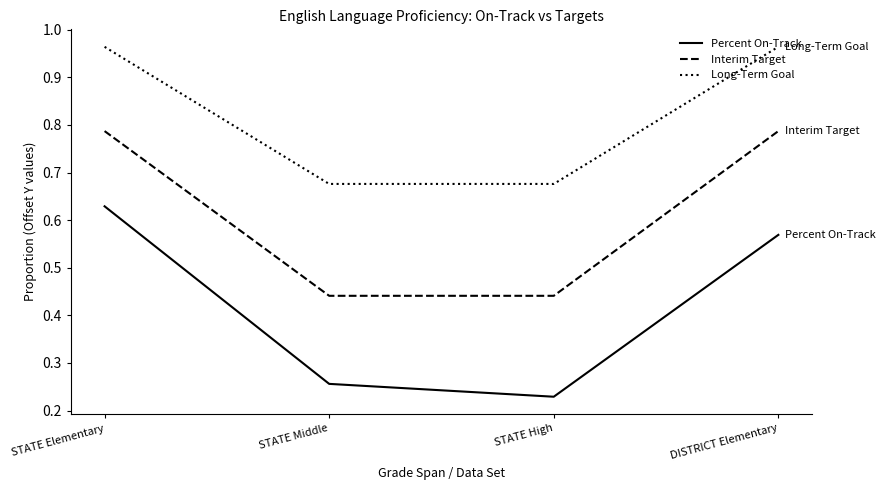

Is it true that Interim Target equals 0.5 at DISTRICT Elementary?

False